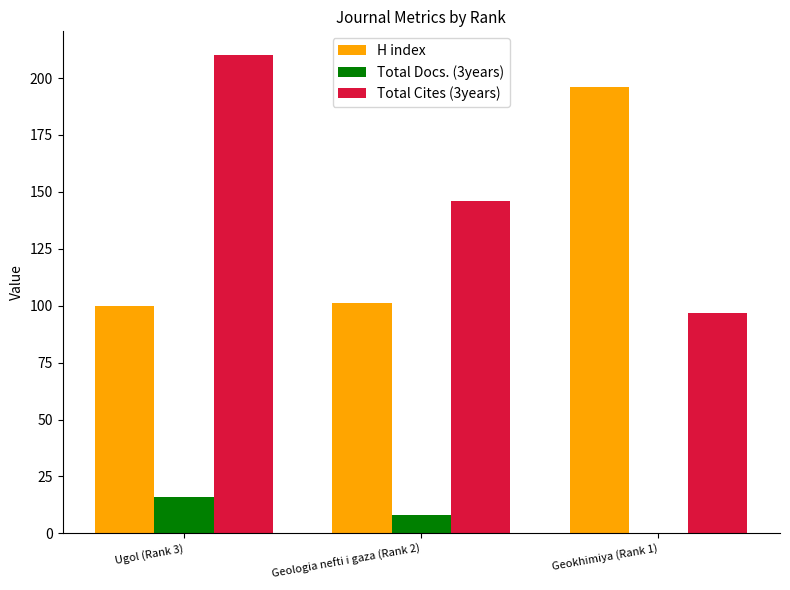

The value of Total Cites (3years) at Geokhimiya (Rank 1) is 97. True or false?

True